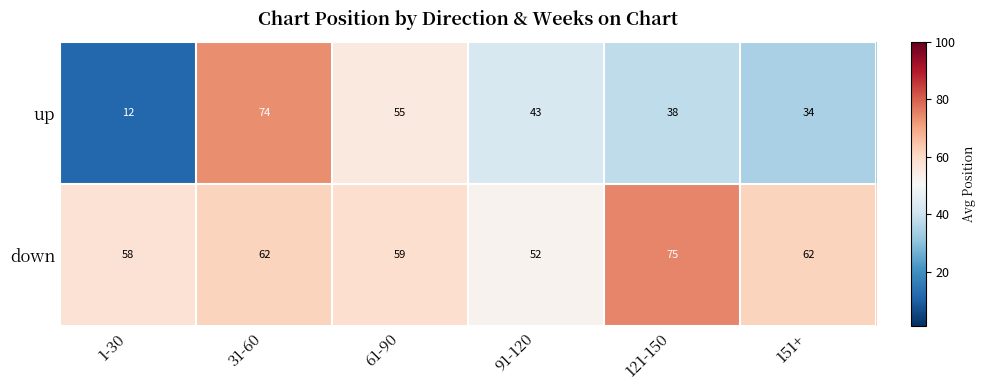

What is the average value of the down series?

61